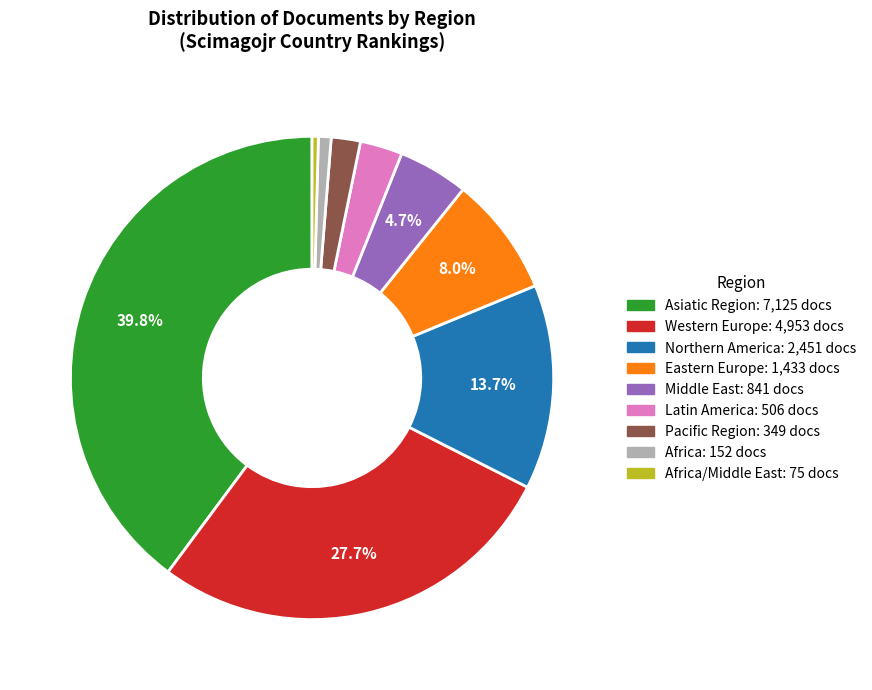

To the nearest percent, what is the average slice percentage?

11%